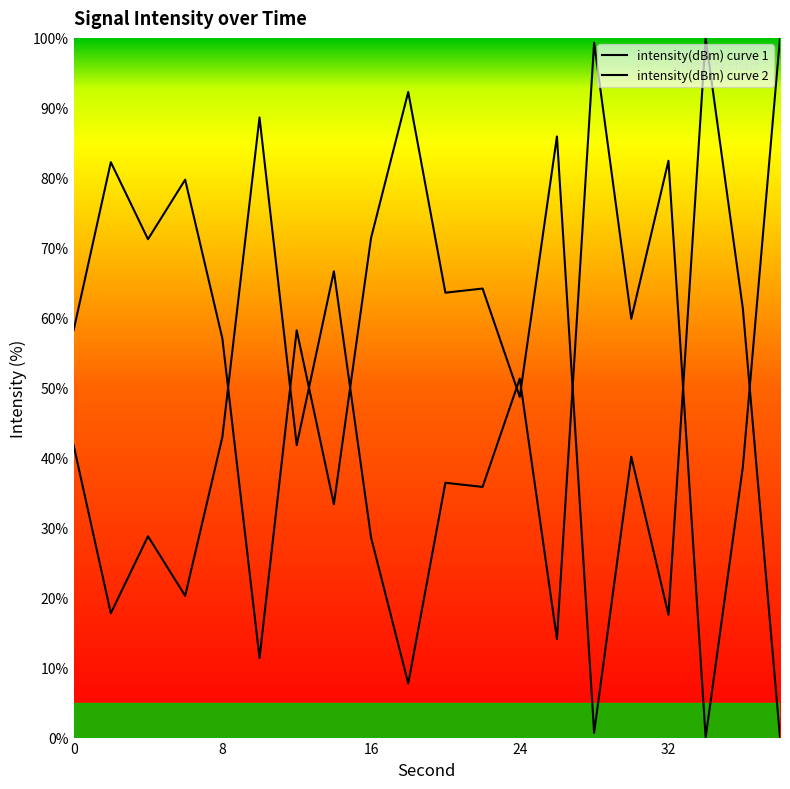

How many lines are shown in the chart?

2